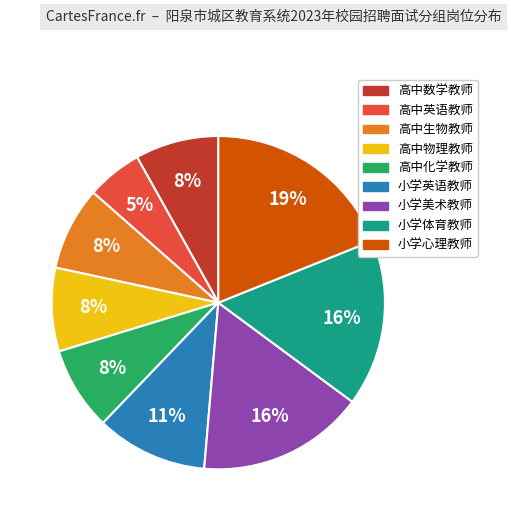

Count the number of slices in the pie.

9